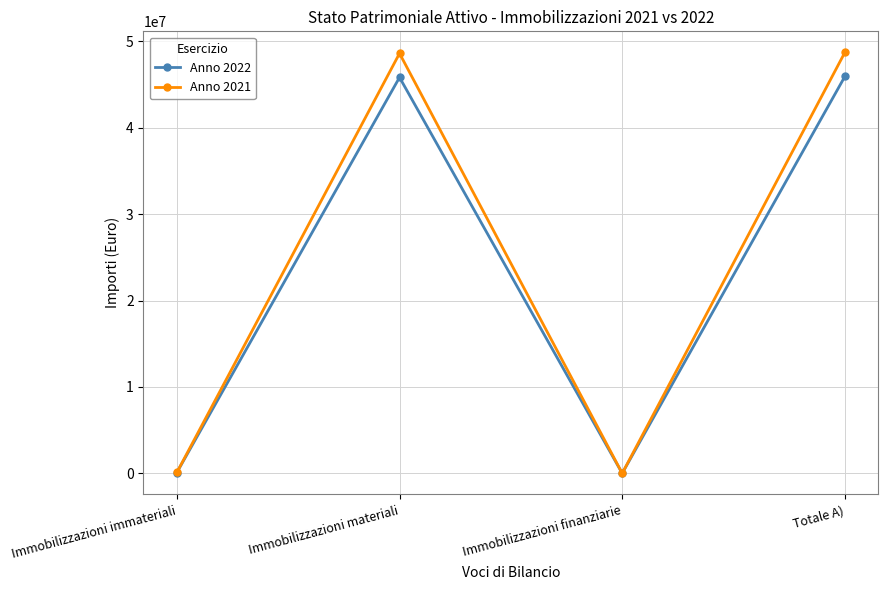

Between Immobilizzazioni finanziarie and Totale A), which series saw the biggest shift?

Anno 2021